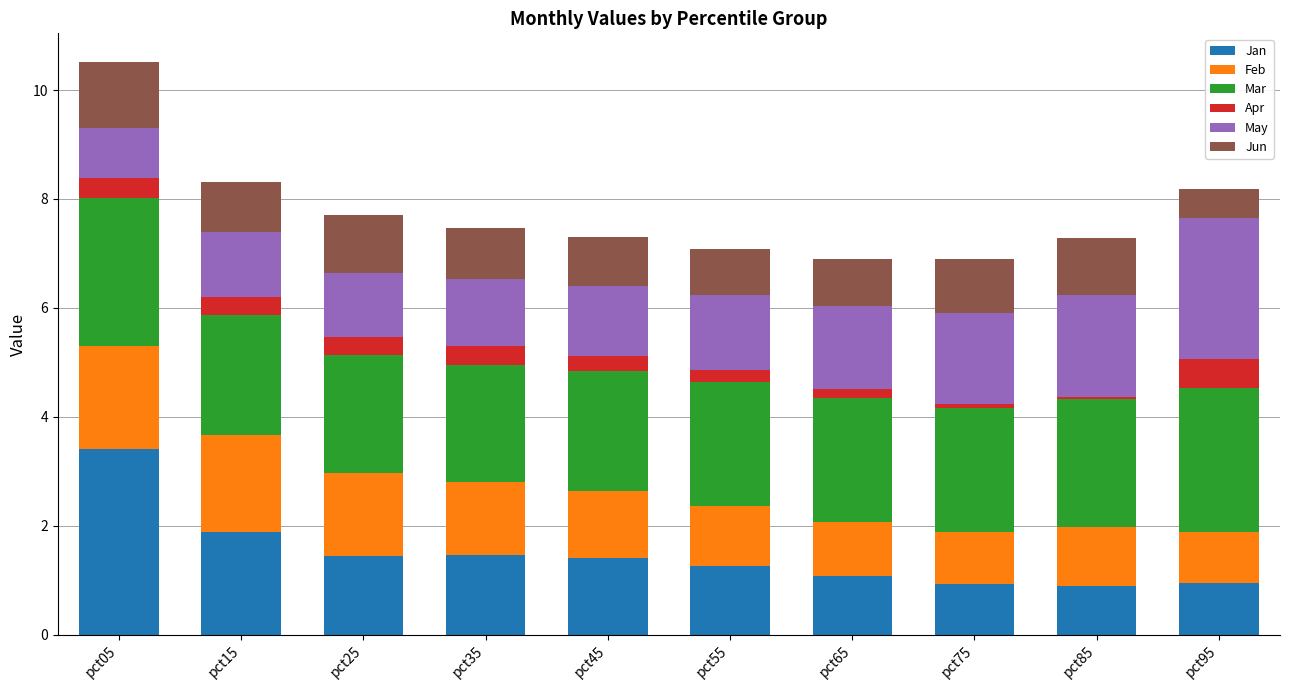

How many data points in Jan are above 1?

7